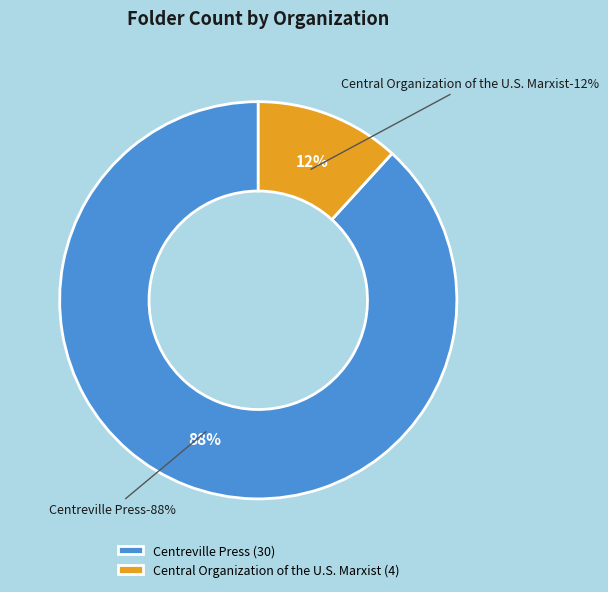

Which has a higher value, Centreville Press or Central Organization of the U.S. Marxist?

Centreville Press